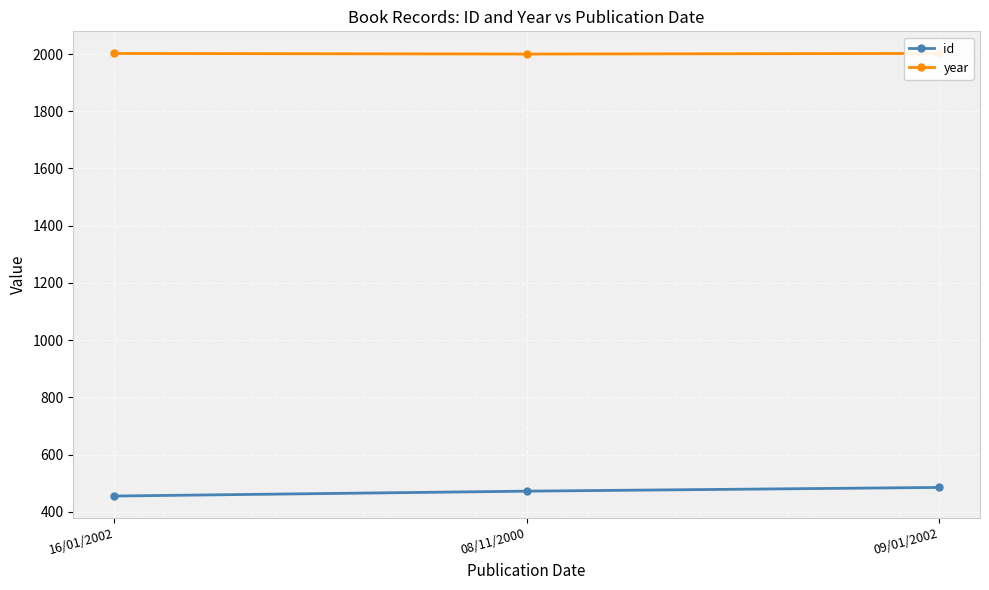

Does the chart display data point markers on the line(s)?

Yes